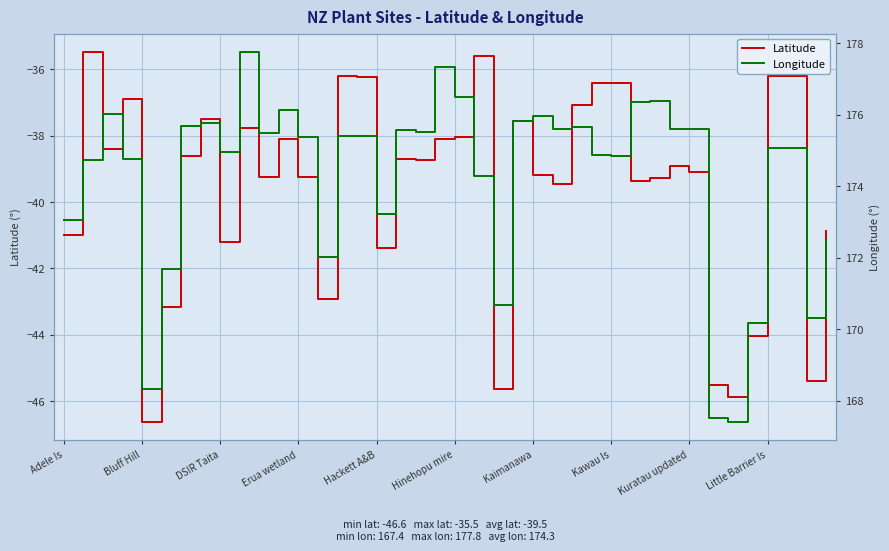

What is the minimum value for Latitude?

-46.6